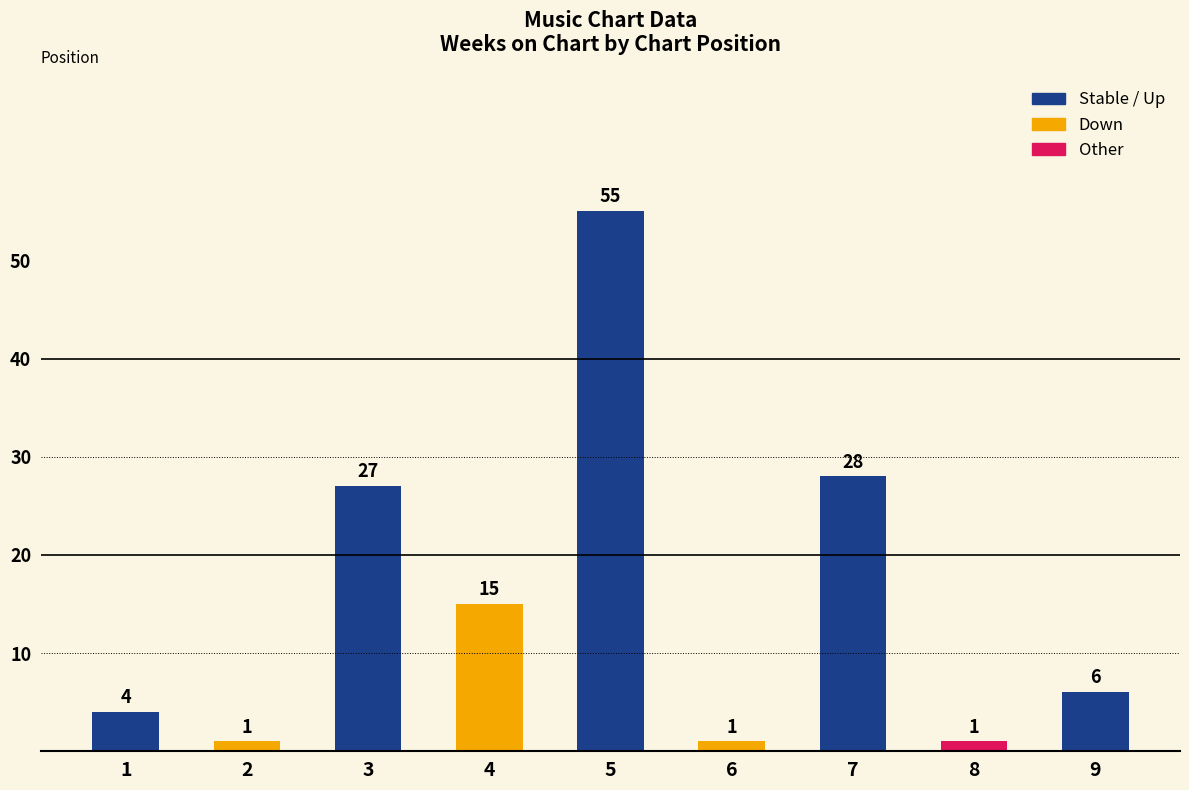

Which category has the highest value across all series?

5